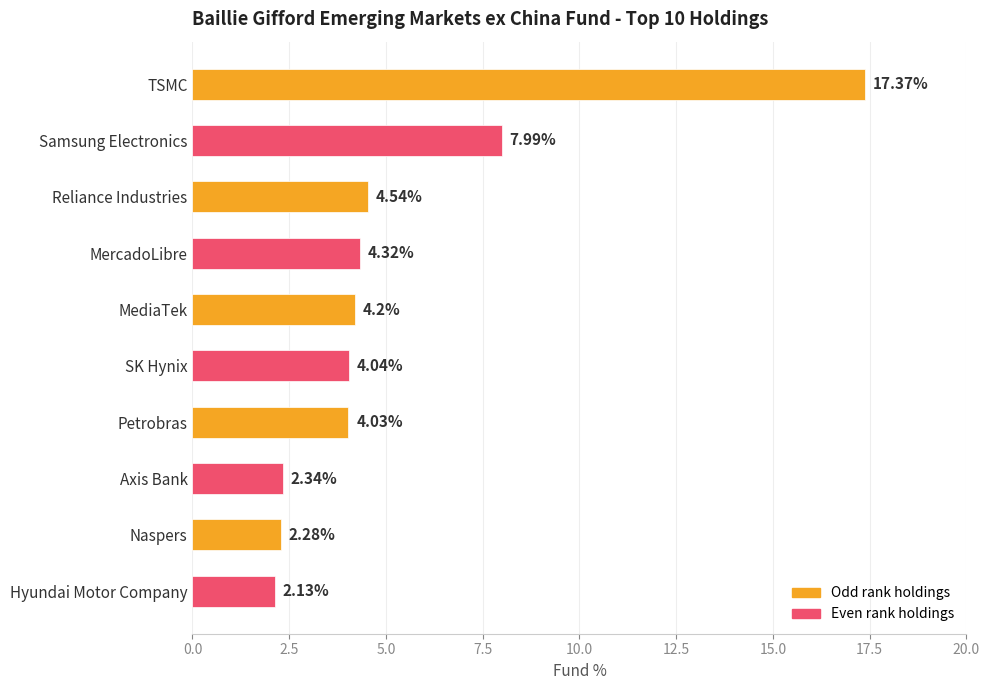

List the labels in order of value, smallest first.

Hyundai Motor Company, Naspers, Axis Bank, Petrobras, SK Hynix, MediaTek, MercadoLibre, Reliance Industries, Samsung Electronics, TSMC